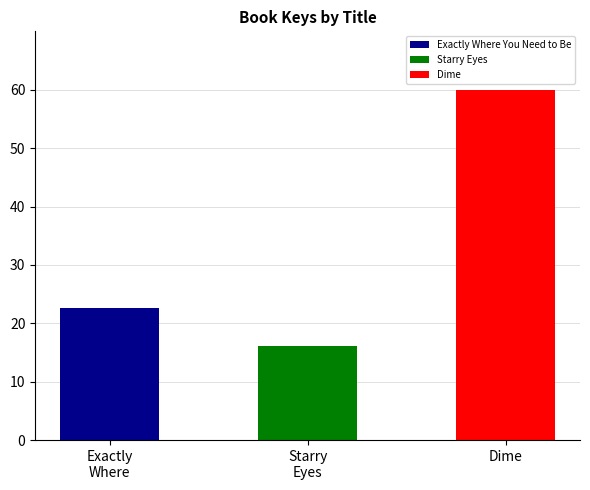

What is the label of the 1st bar from the right?

Dime